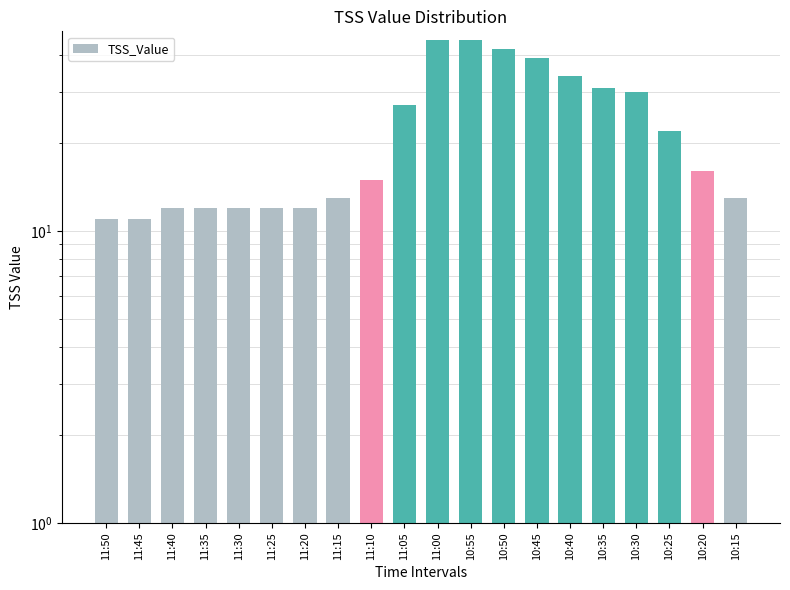

Which has a higher value, 10:50 or 11:10?

10:50